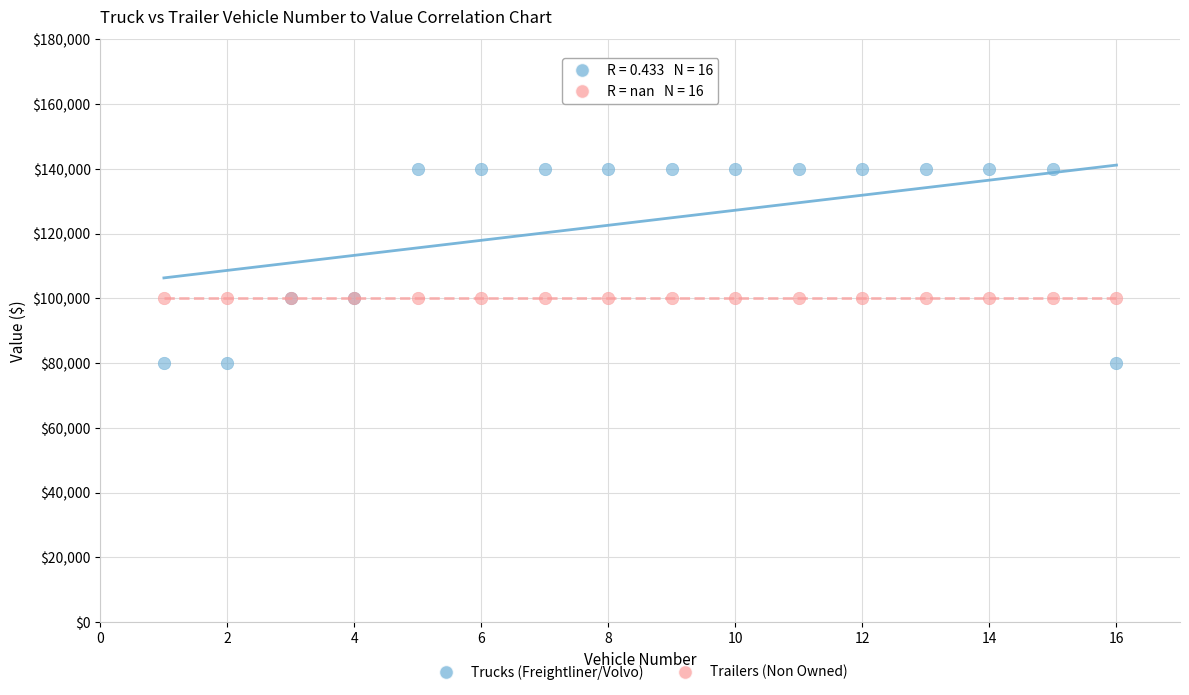

What are all the series names shown in the legend?

Trucks (Freightliner/Volvo), Trailers (Non Owned)